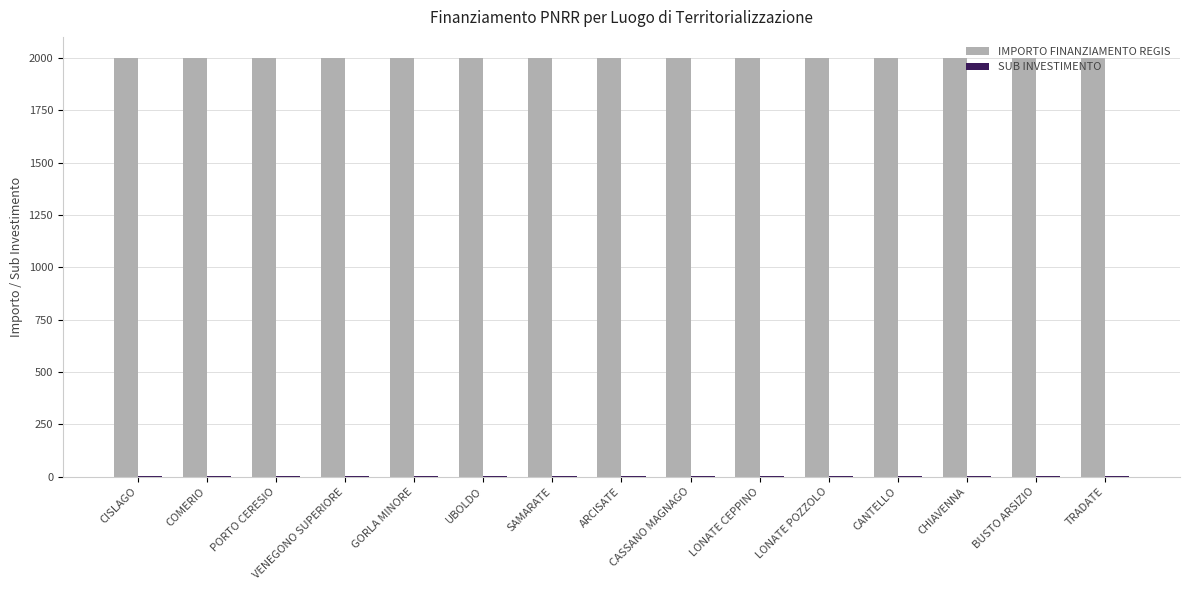

Which series has the largest total across all categories?

IMPORTO FINANZIAMENTO REGIS